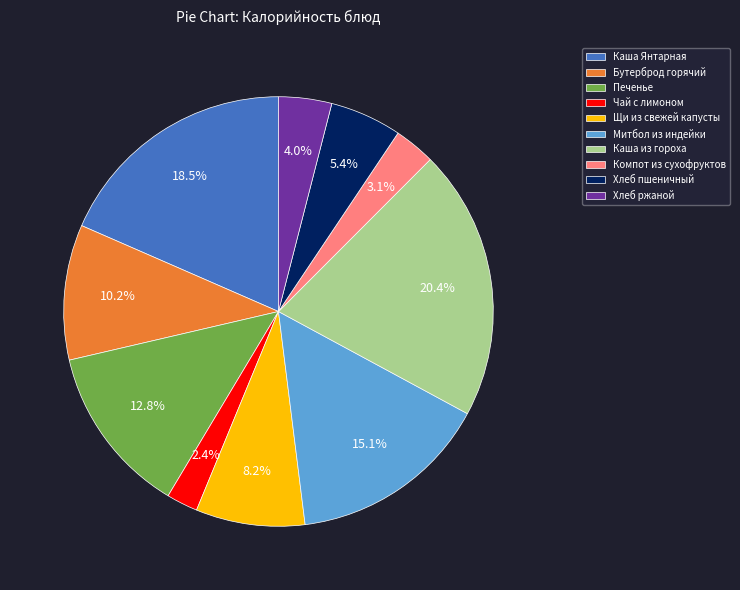

What is the largest slice in the pie chart?

Каша из гороха